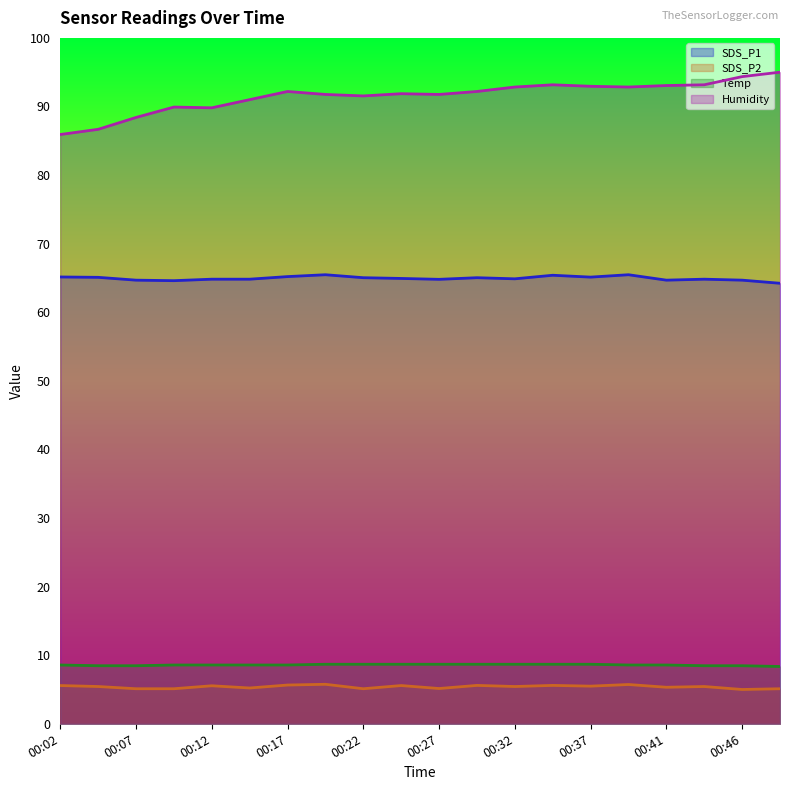

Rank the categories by SDS_P2 value from highest to lowest.

00:19, 00:39, 00:17, 00:29, 00:34, 00:02, 00:24, 00:12, 00:37, 00:05, 00:32, 00:44, 00:41, 00:15, 00:27, 00:07, 00:10, 00:22, 00:49, 00:46